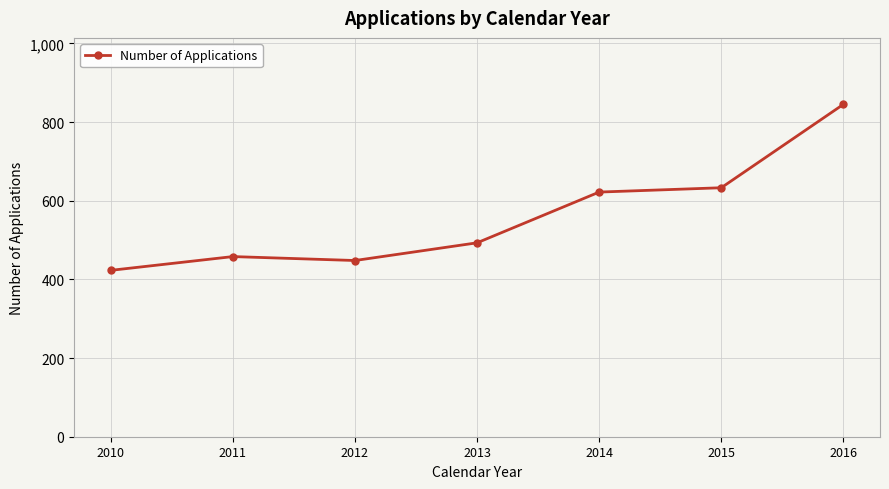

At which category does the data reach its first local peak?

2011